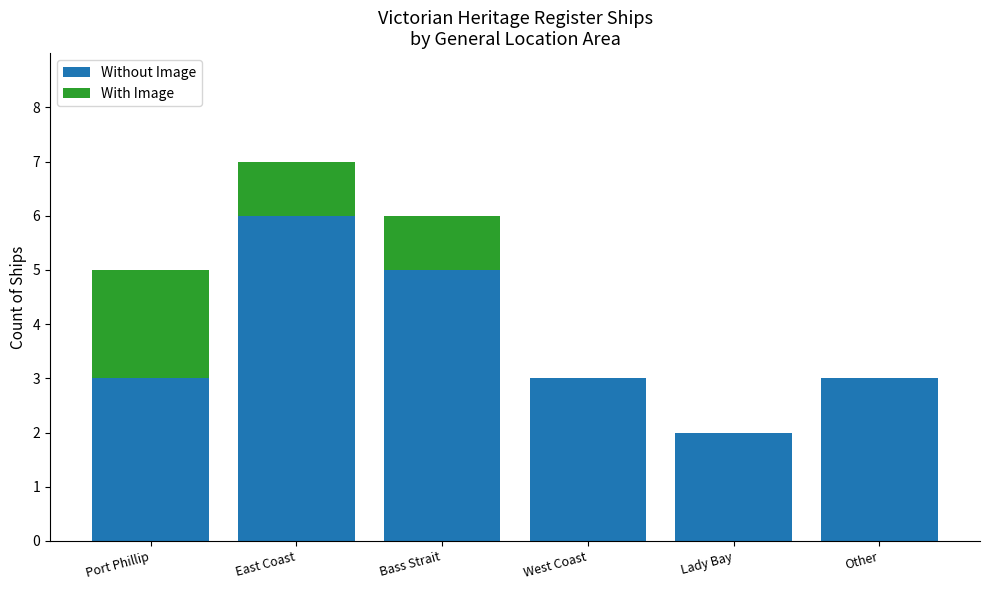

The value of Without Image at Other is 4. True or false?

False